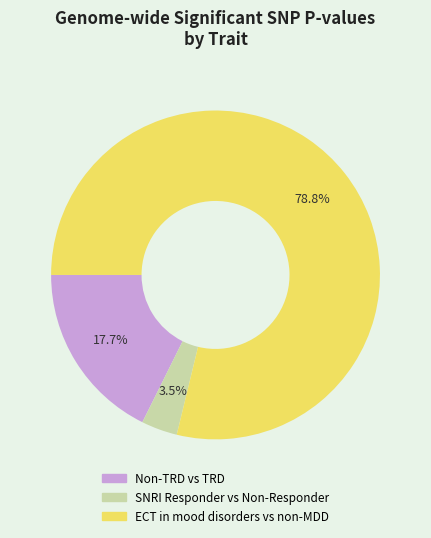

Combined, what portion of the pie is SNRI Responder vs Non-Responder and ECT in mood disorders vs non-MDD?

82.3%